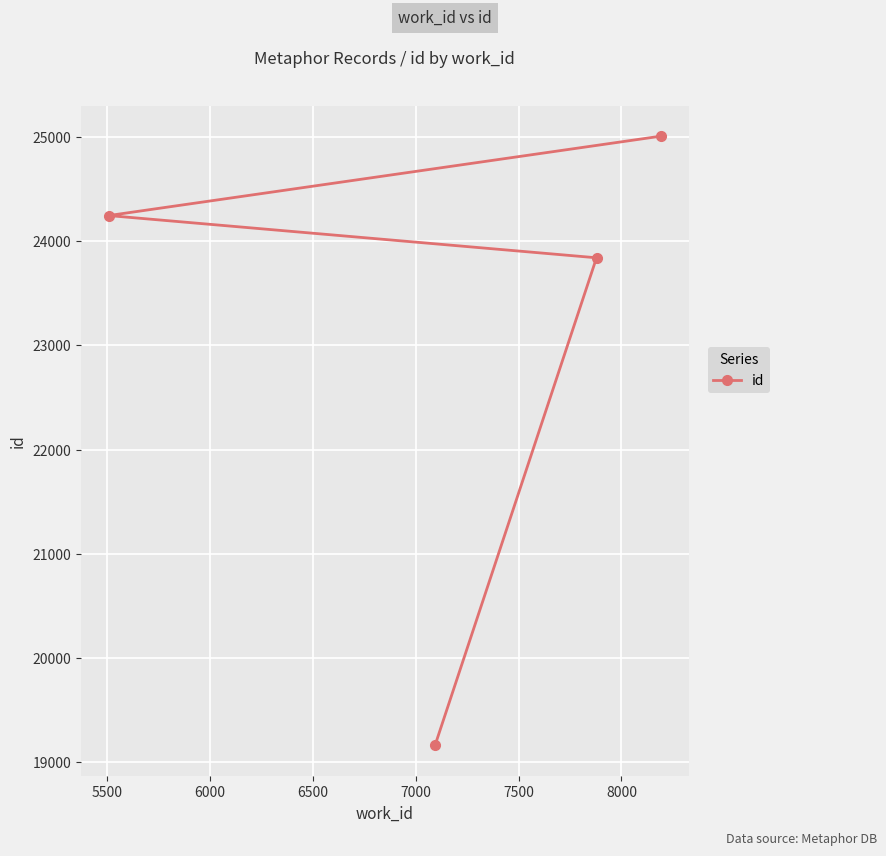

What is the difference between the second highest and minimum values?

5081